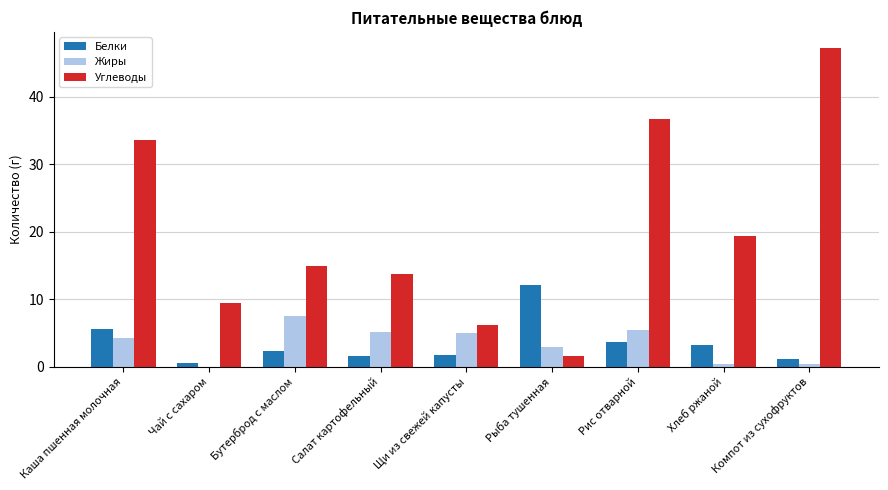

What is the greatest value displayed?

47.3